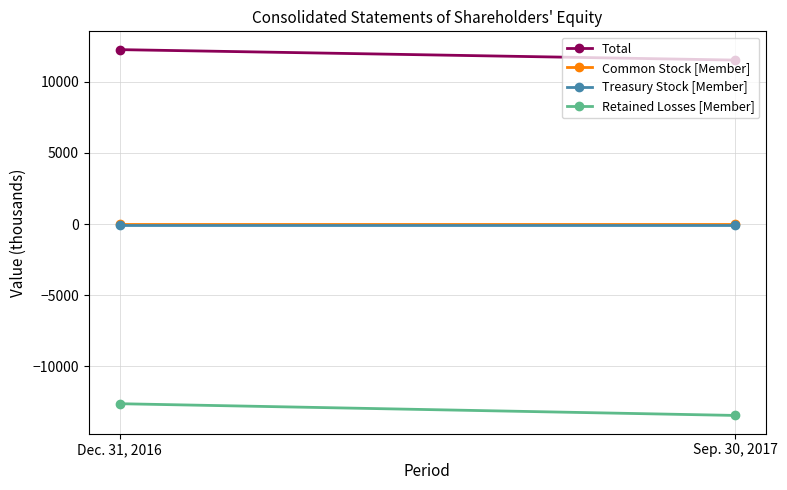

Reading left to right, list all the values displayed in this chart.

Total: 12273	11538
Common Stock [Member]: 27	27
Treasury Stock [Member]: -44	-44
Retained Losses [Member]: -12647	-13472